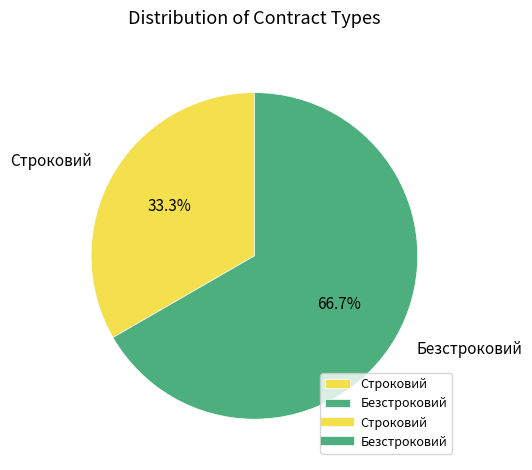

To the nearest percent, what portion does Безстроковий represent?

67%